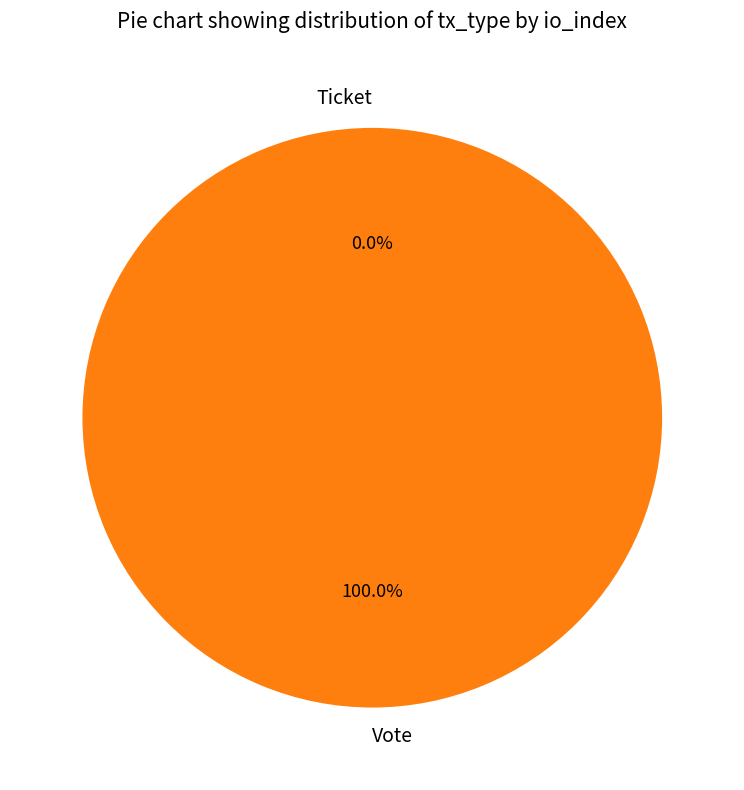

Which has a higher value, Ticket or Vote?

Vote